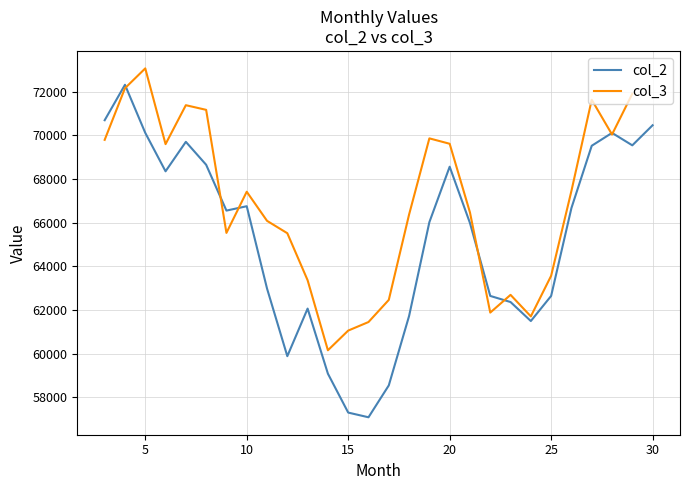

What is the change in value from 8 to 26?

-1983